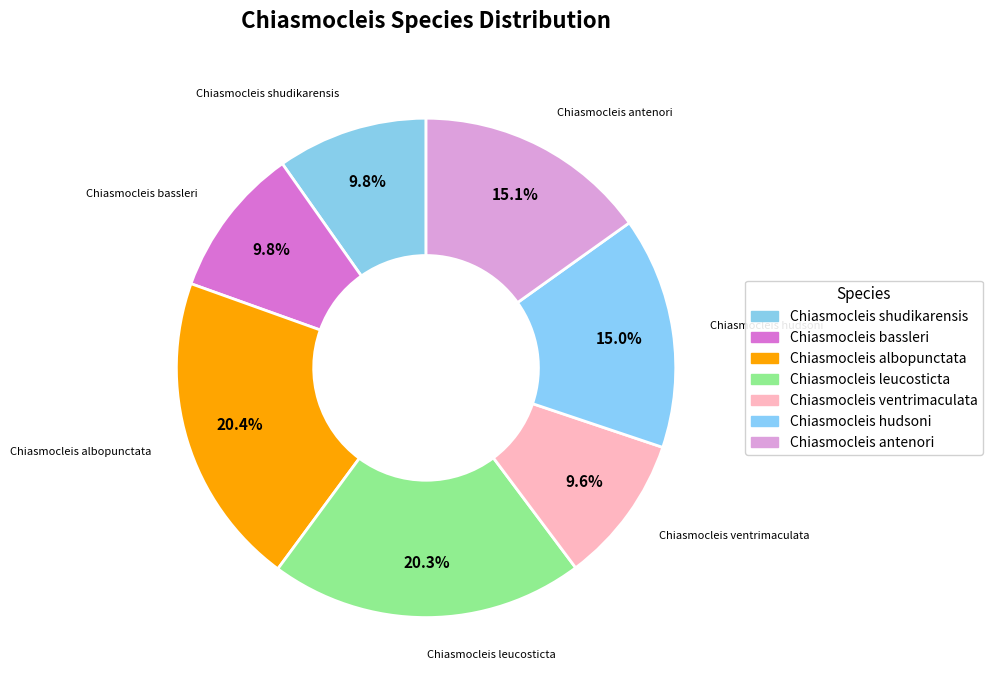

How many slices are in this pie chart?

7